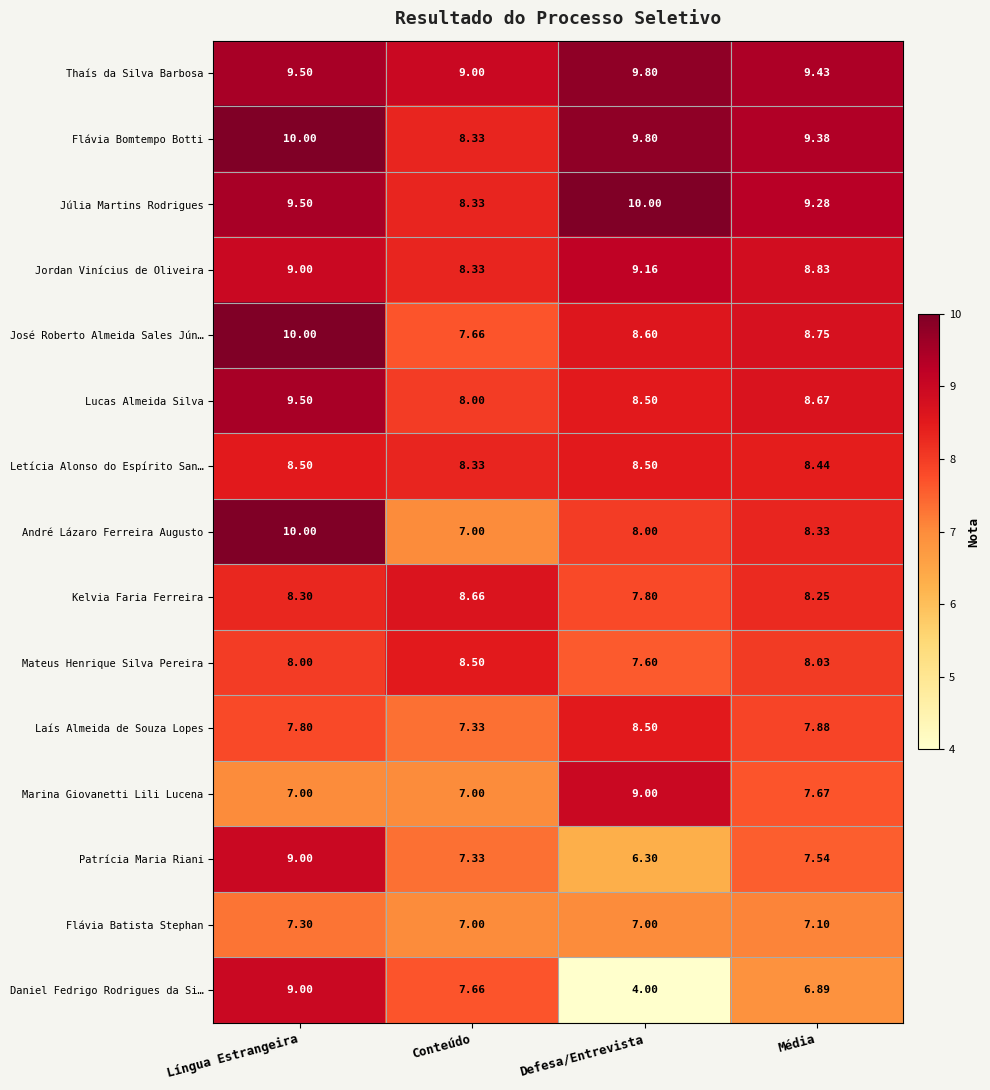

List the labels in order of Flávia Bomtempo Botti value, largest first.

Língua Estrangeira, Defesa/Entrevista, Média, Conteúdo